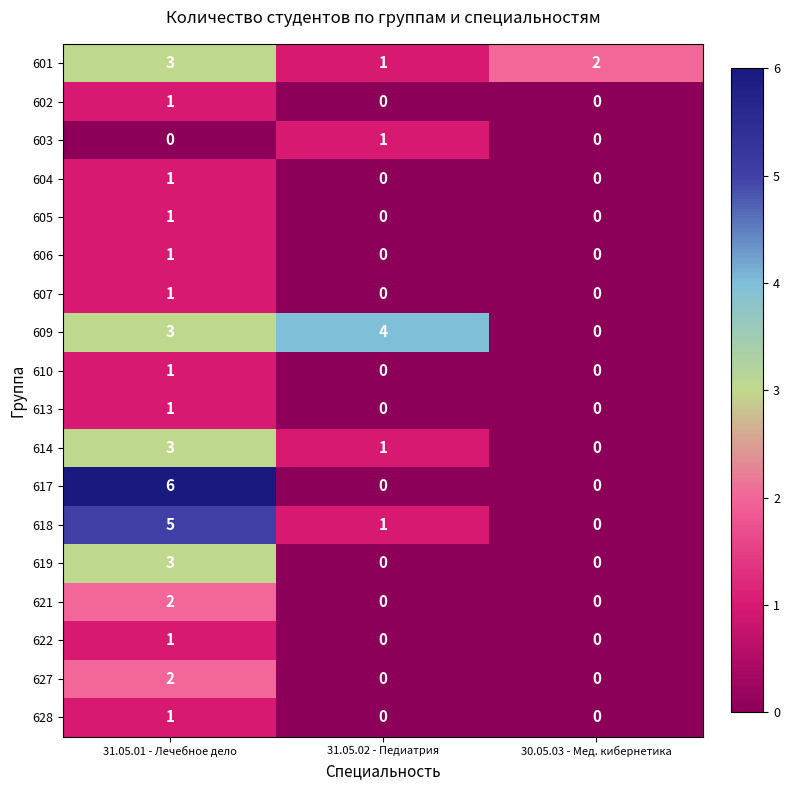

How many 621 values are between 0 and 2?

3